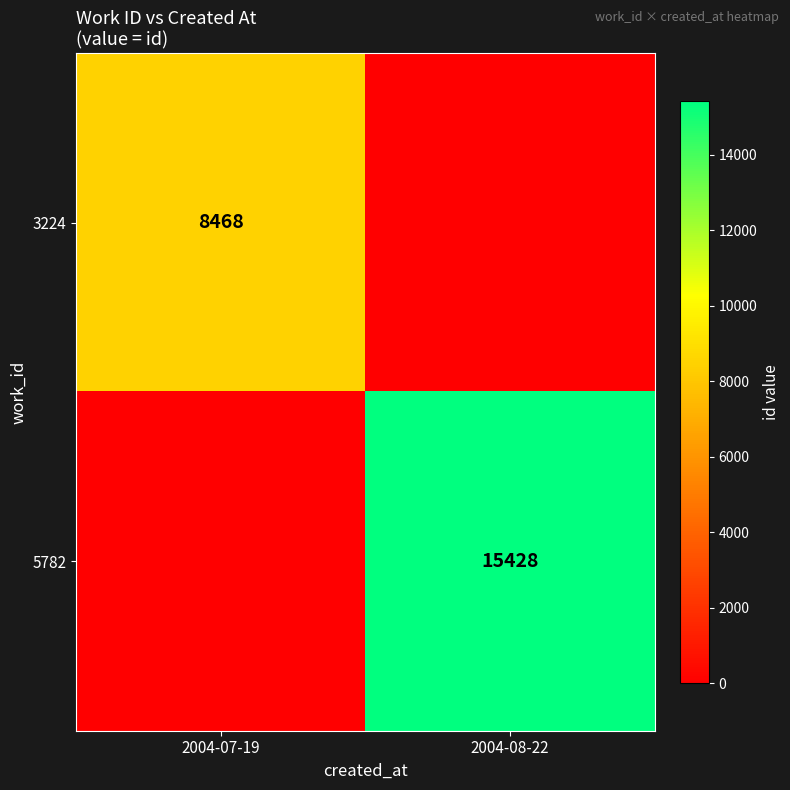

What is the maximum value shown in the chart?

15428